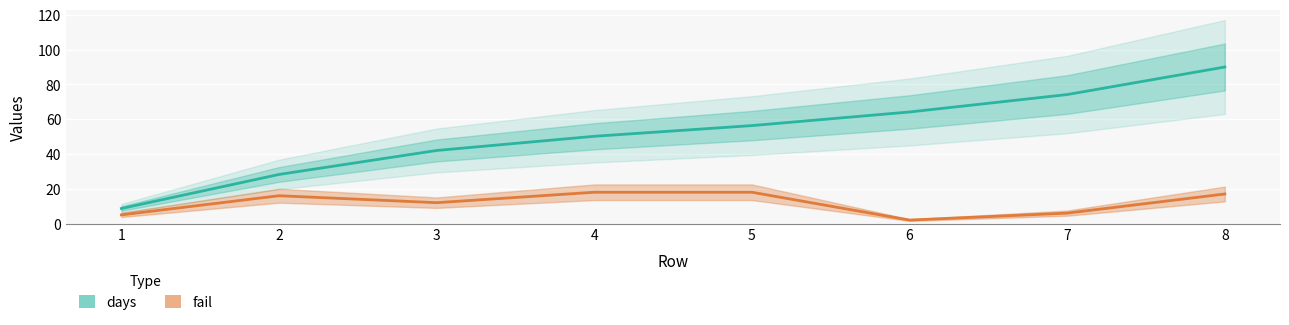

Which series has the largest total across all categories?

days